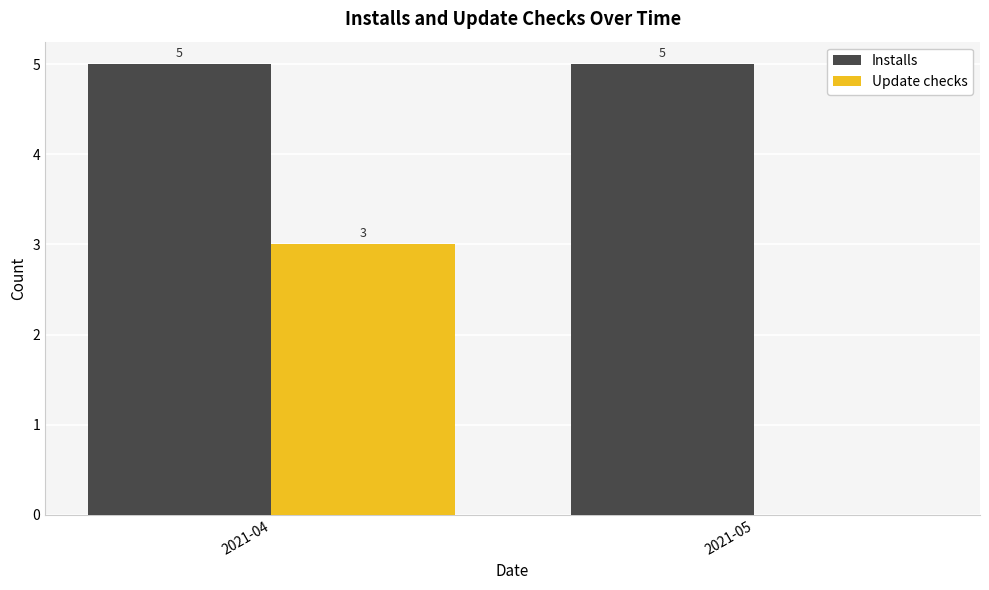

The value of Installs at 2021-04 is 7. True or false?

False